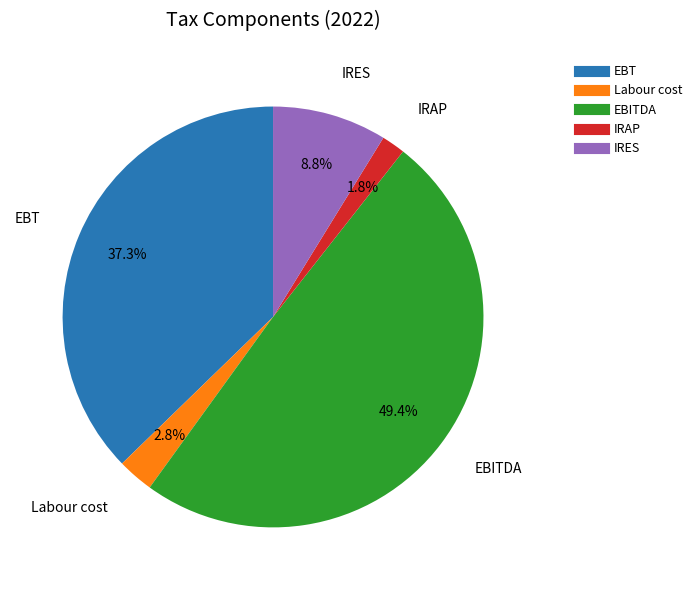

To the nearest percent, what portion does IRES represent?

9%